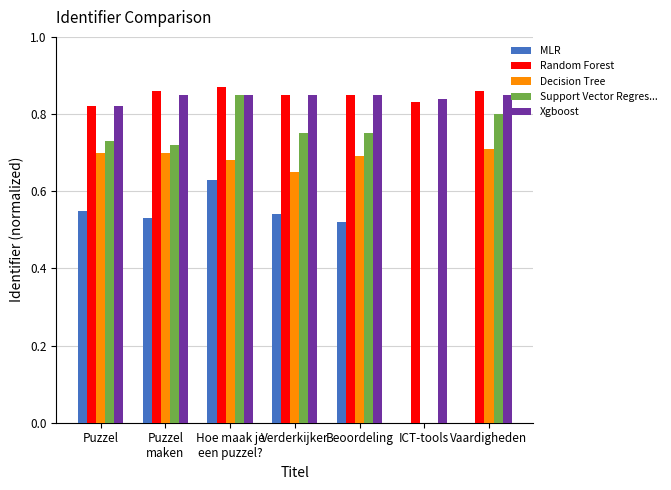

True or false: Random Forest has a value of 0.8 at Verderkijker.

True